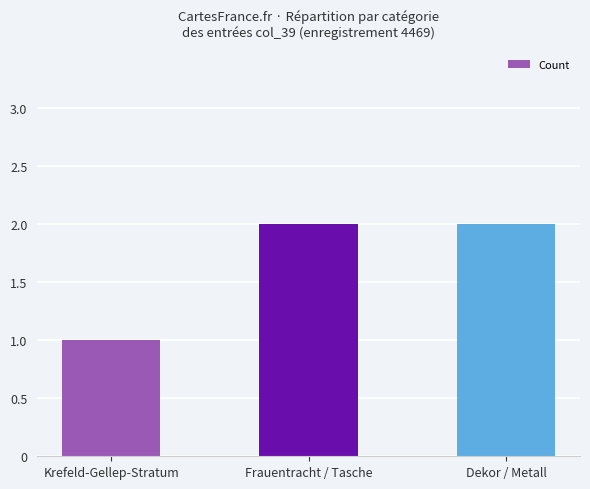

Which label corresponds to the smallest value in the chart?

Krefeld-Gellep-Stratum